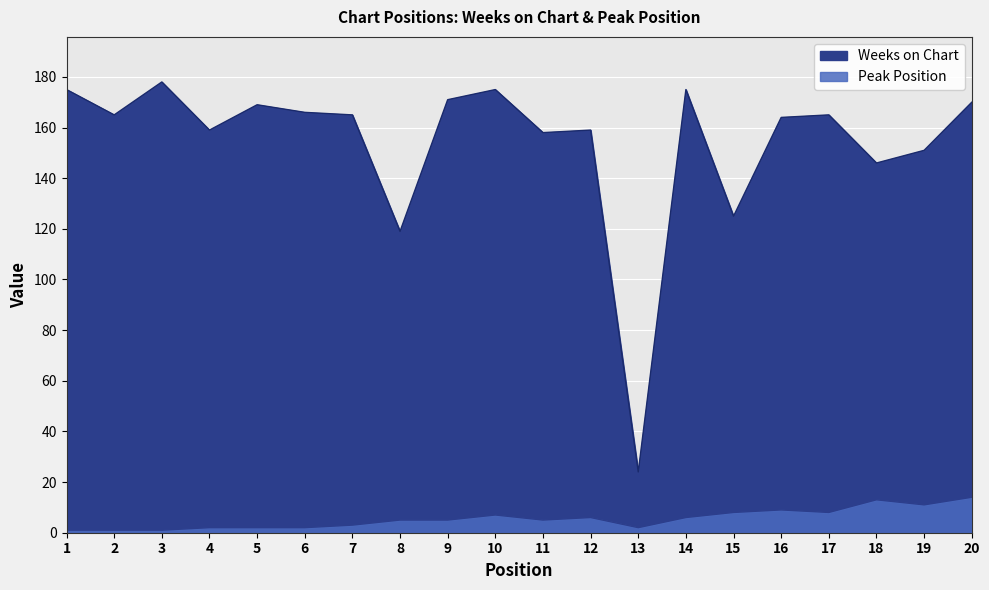

Which category has the highest value in the Weeks on Chart series?

3